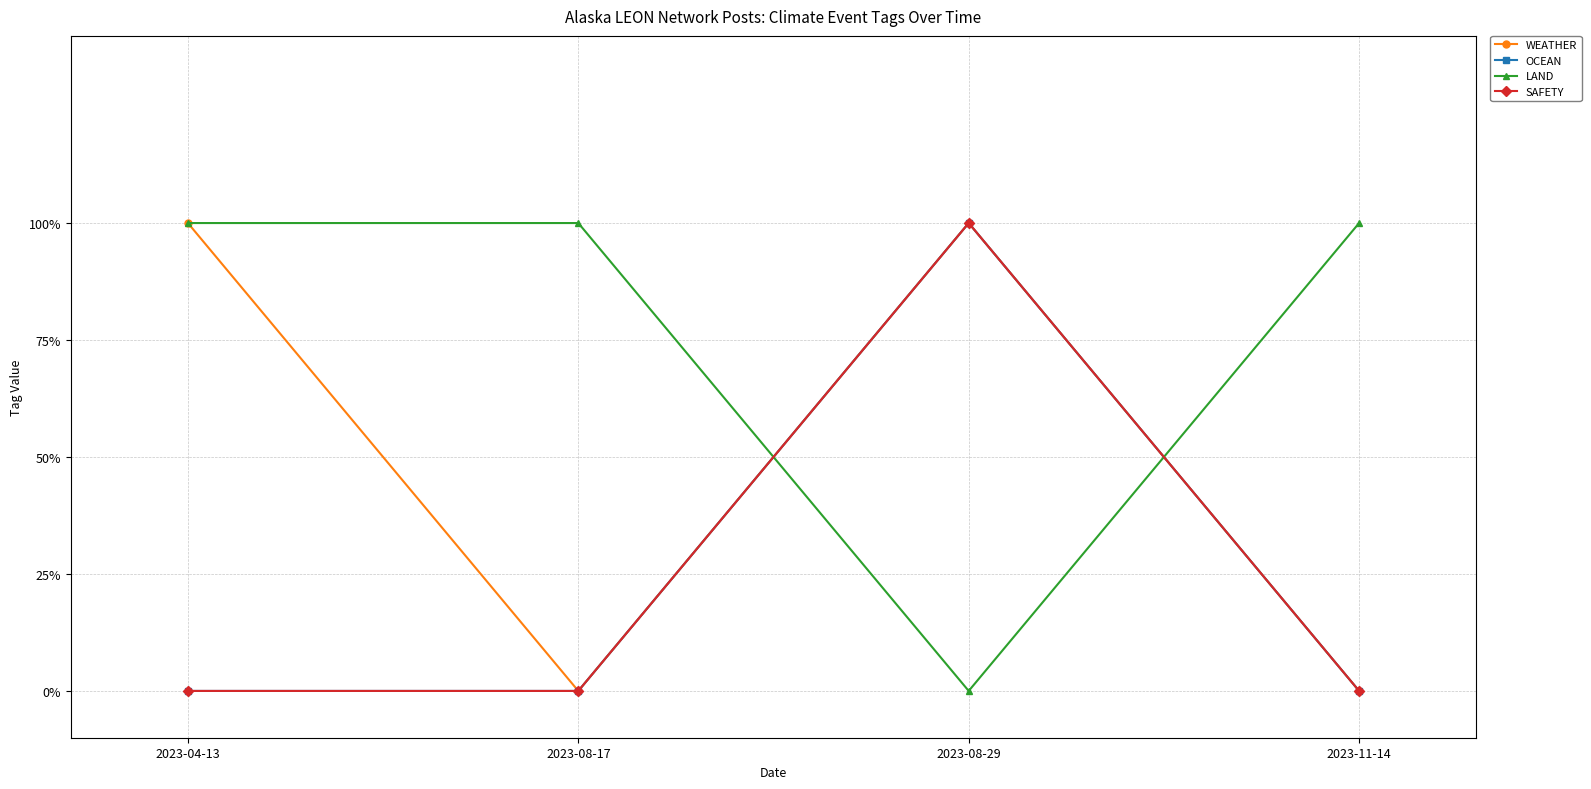

Is this an area chart (filled region under the line)?

No